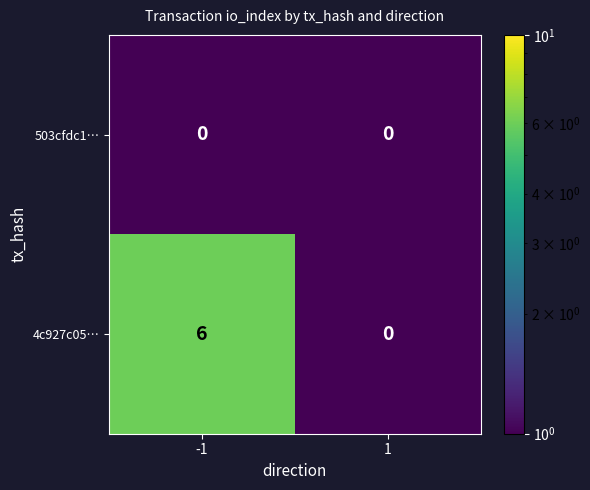

Is the value of 4c927c05… at -1 greater than the value of 503cfdc1… at -1?

Yes